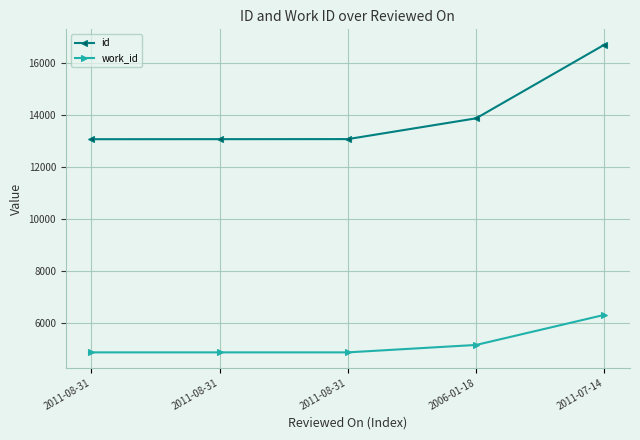

How many lines are shown in the chart?

2